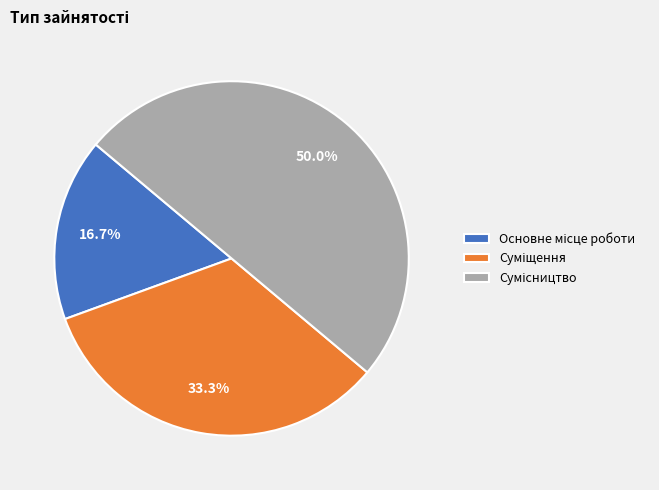

Rank the categories by value from highest to lowest.

Сумісництво, Суміщення, Основне місце роботи